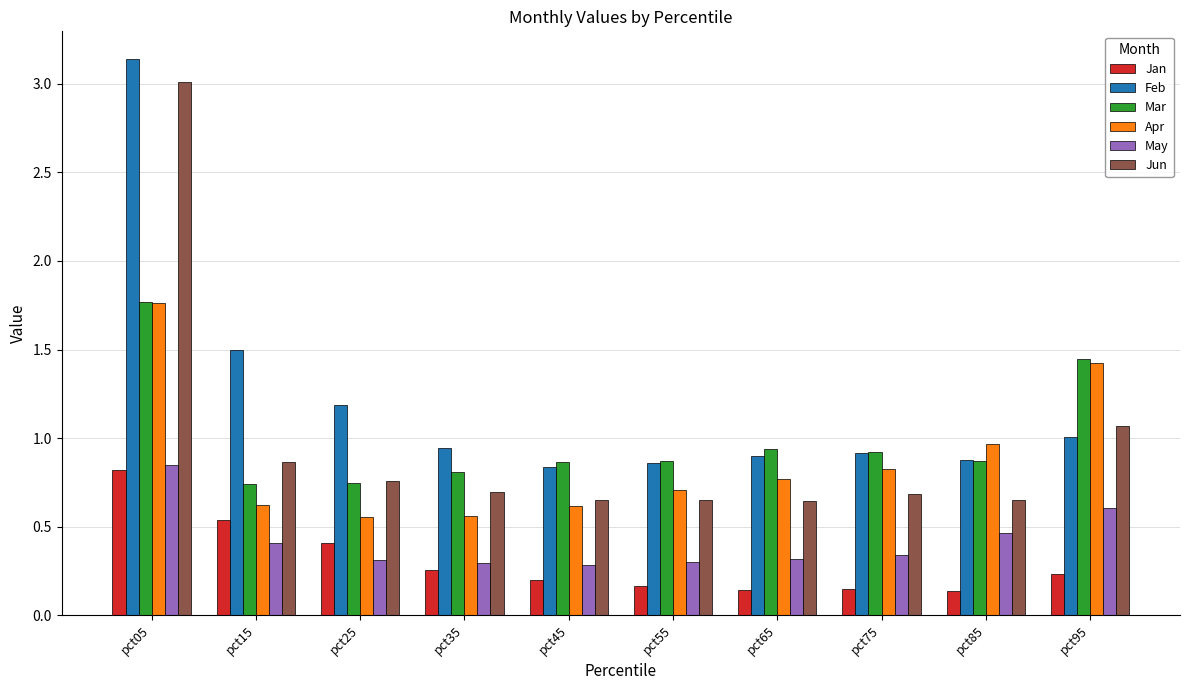

At which category does the chart reach its peak across all series?

pct05